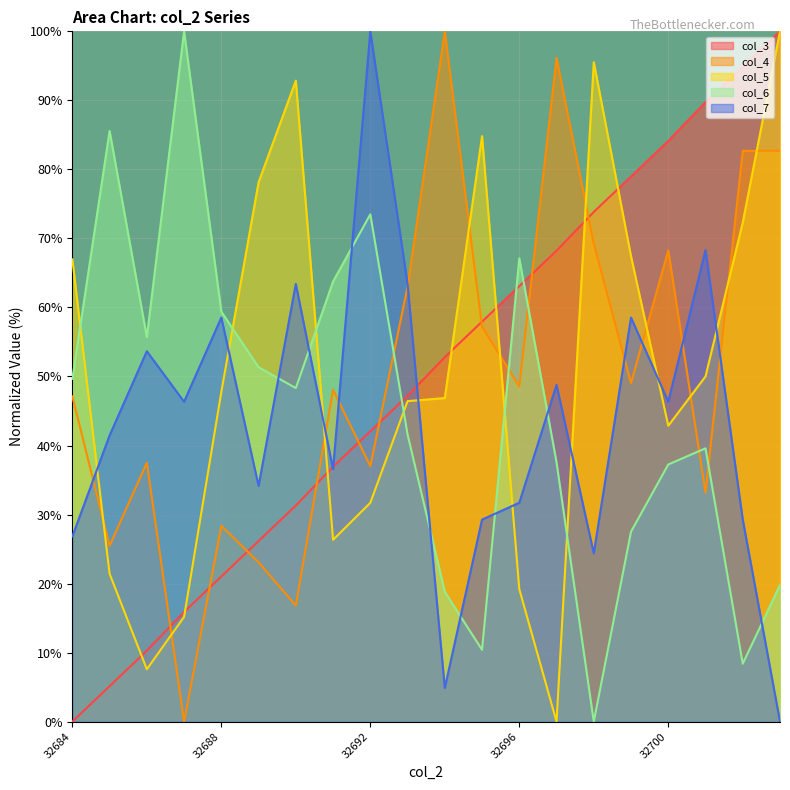

Reading right to left, list all the values displayed in this chart.

col_3: 32703=100.0	32702=94.9	32701=89.7	32700=84.1	32699=79.0	32698=73.8	32697=68.2	32696=63.1	32695=57.9	32694=52.8	32693=47.2	32692=42.1	32691=36.9	32690=31.3	32689=26.2	32688=21.0	32687=15.9	32686=10.3	32685=5.1	32684=0.0
col_4: 32703=82.7	32702=82.7	32701=33.2	32700=68.3	32699=49.0	32698=69.2	32697=96.2	32696=48.6	32695=57.2	32694=100.0	32693=63.0	32692=37.0	32691=48.1	32690=16.8	32689=23.1	32688=28.4	32687=0.0	32686=37.5	32685=25.5	32684=47.1
col_5: 32703=100.0	32702=72.3	32701=50.0	32700=42.9	32699=67.4	32698=95.5	32697=0.0	32696=19.2	32695=84.8	32694=46.9	32693=46.4	32692=31.7	32691=26.3	32690=92.9	32689=78.1	32688=47.8	32687=15.2	32686=7.6	32685=21.4	32684=67.0
col_6: 32703=19.8	32702=8.4	32701=39.6	32700=37.2	32699=27.5	32698=0.0	32697=37.6	32696=67.1	32695=10.4	32694=18.8	32693=41.6	32692=73.5	32691=63.8	32690=48.3	32689=51.3	32688=59.4	32687=100.0	32686=55.7	32685=85.6	32684=49.7
col_7: 32703=0.0	32702=29.3	32701=68.3	32700=46.3	32699=58.5	32698=24.4	32697=48.8	32696=31.7	32695=29.3	32694=4.9	32693=63.4	32692=100.0	32691=36.6	32690=63.4	32689=34.1	32688=58.5	32687=46.3	32686=53.7	32685=41.5	32684=26.8